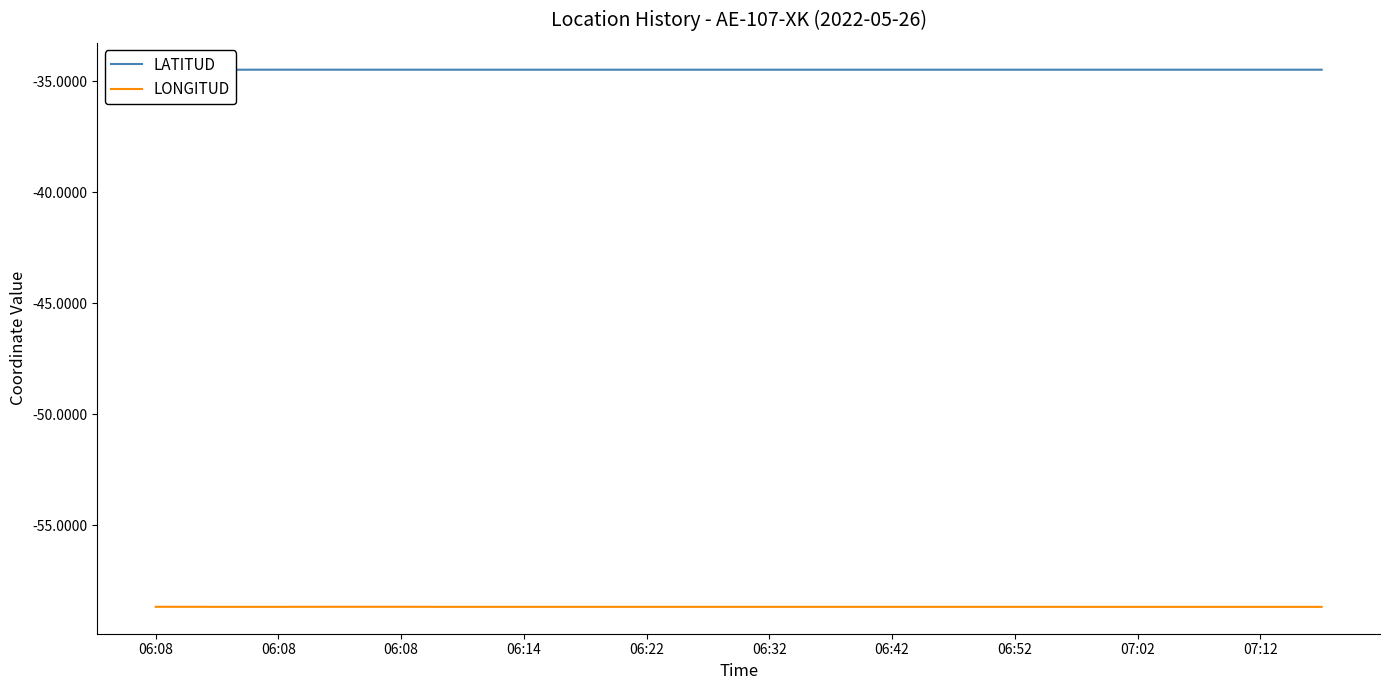

The value of LATITUD at 07:02 is -56.7. True or false?

False